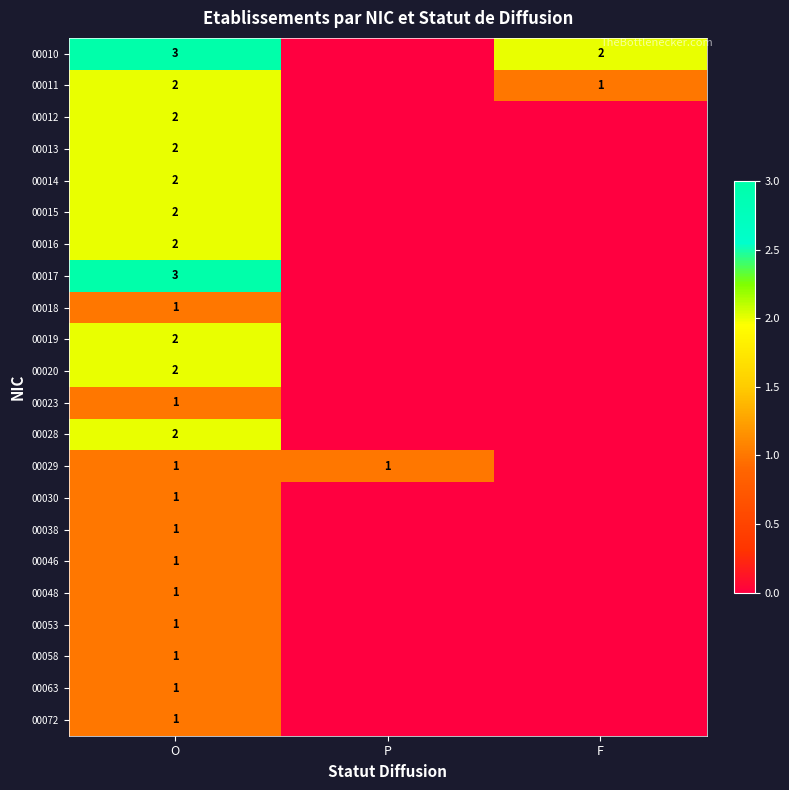

How many categories are shown in the chart?

3